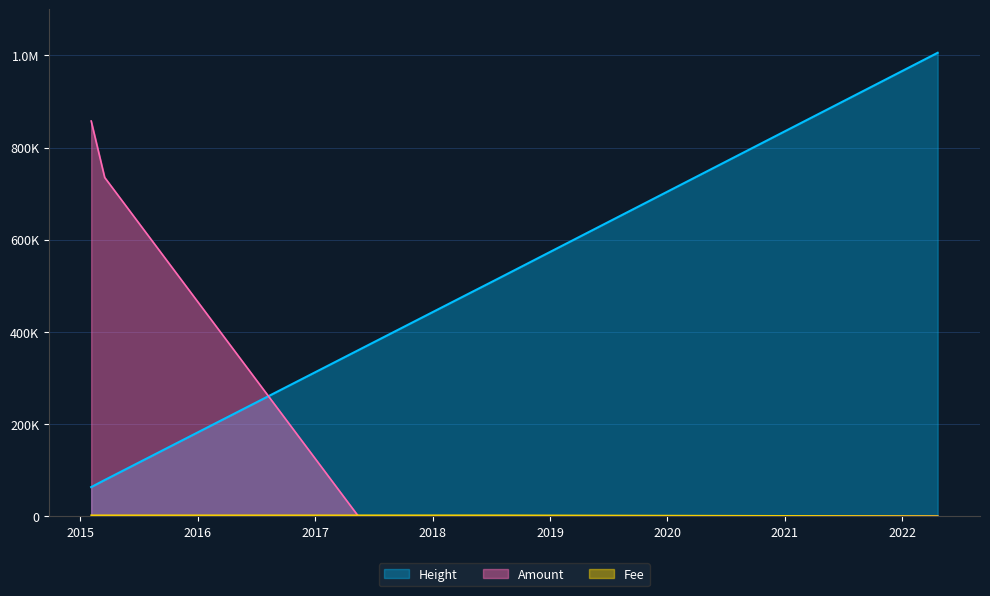

Which series changed the most between 2017-05-15 and 2022-04-21?

Height